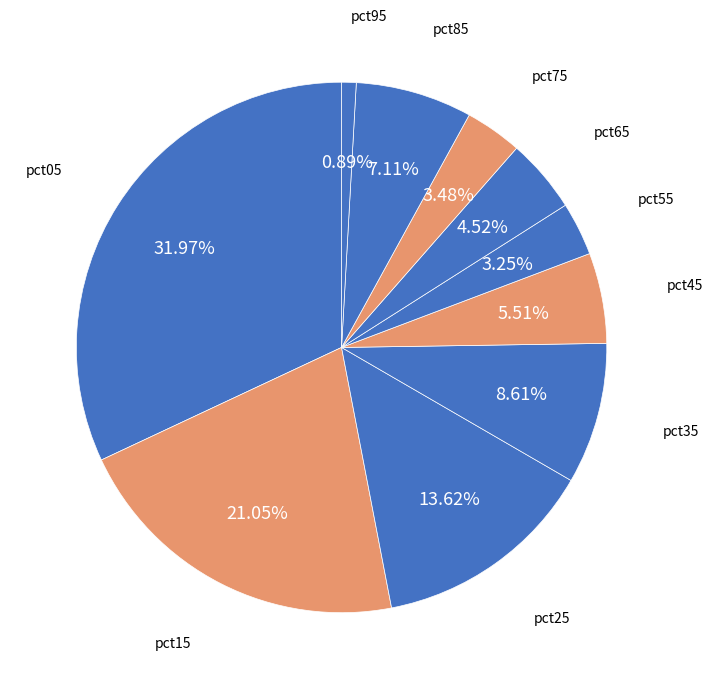

Is pct55 the majority of the pie?

No